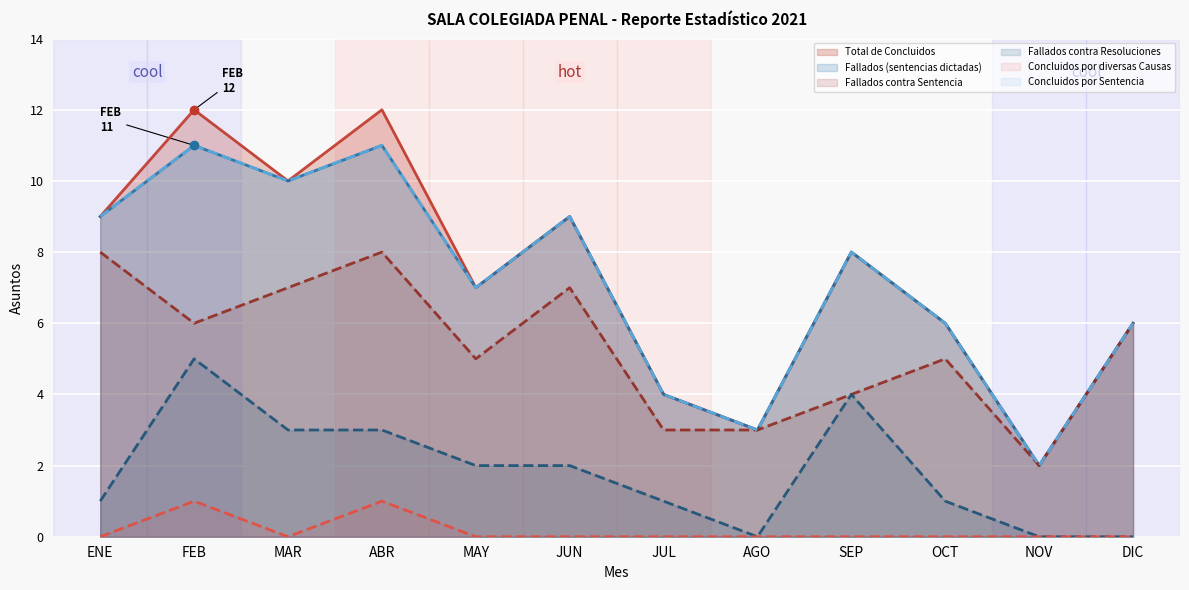

True or false: Concluidos por diversas Causas has more than 1 interior local peaks.

True